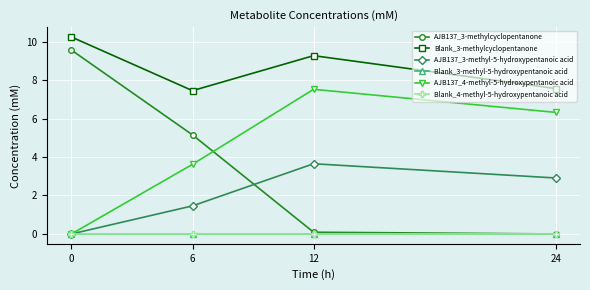

Which label corresponds to the smallest value in the chart?

24